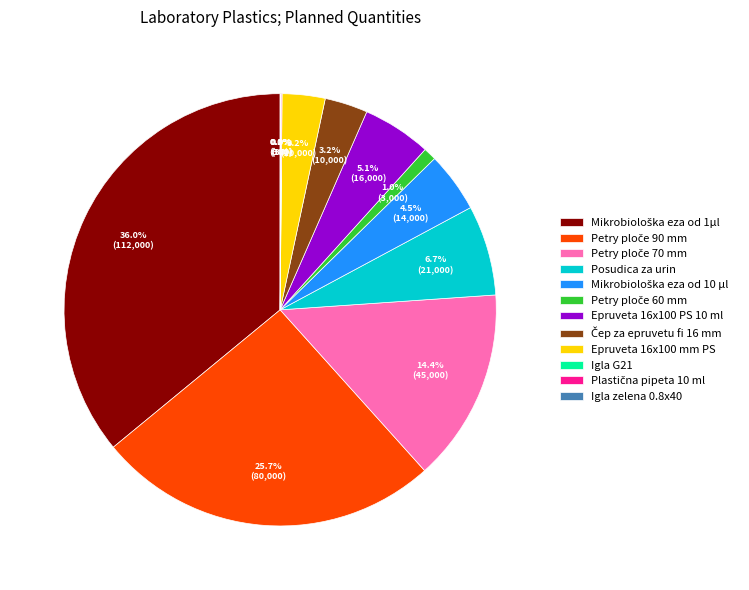

Is it true that Epruveta 16x100 mm PS is 3% of the pie?

True